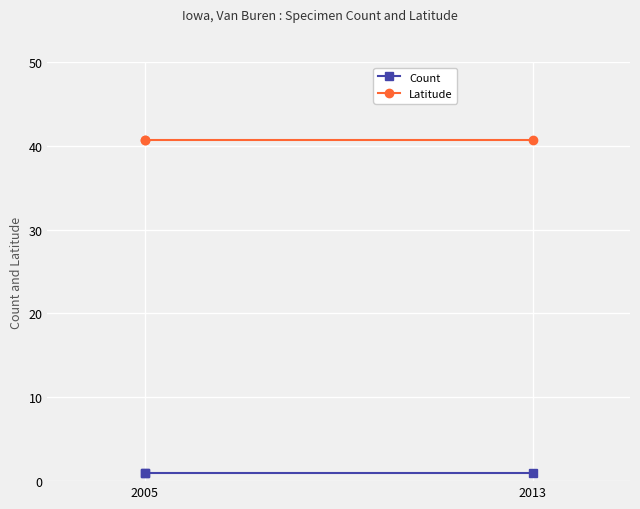

How many series are shown in this chart?

2